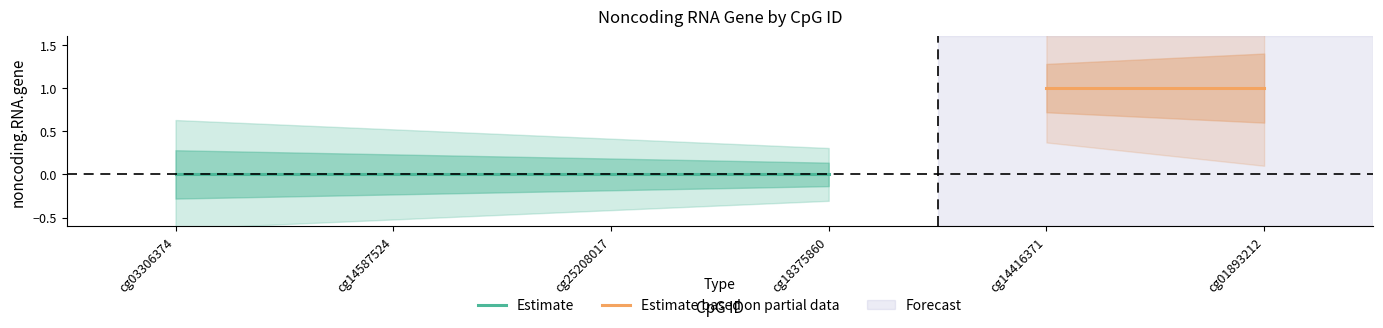

The value at cg18375860 is 0. True or false?

False